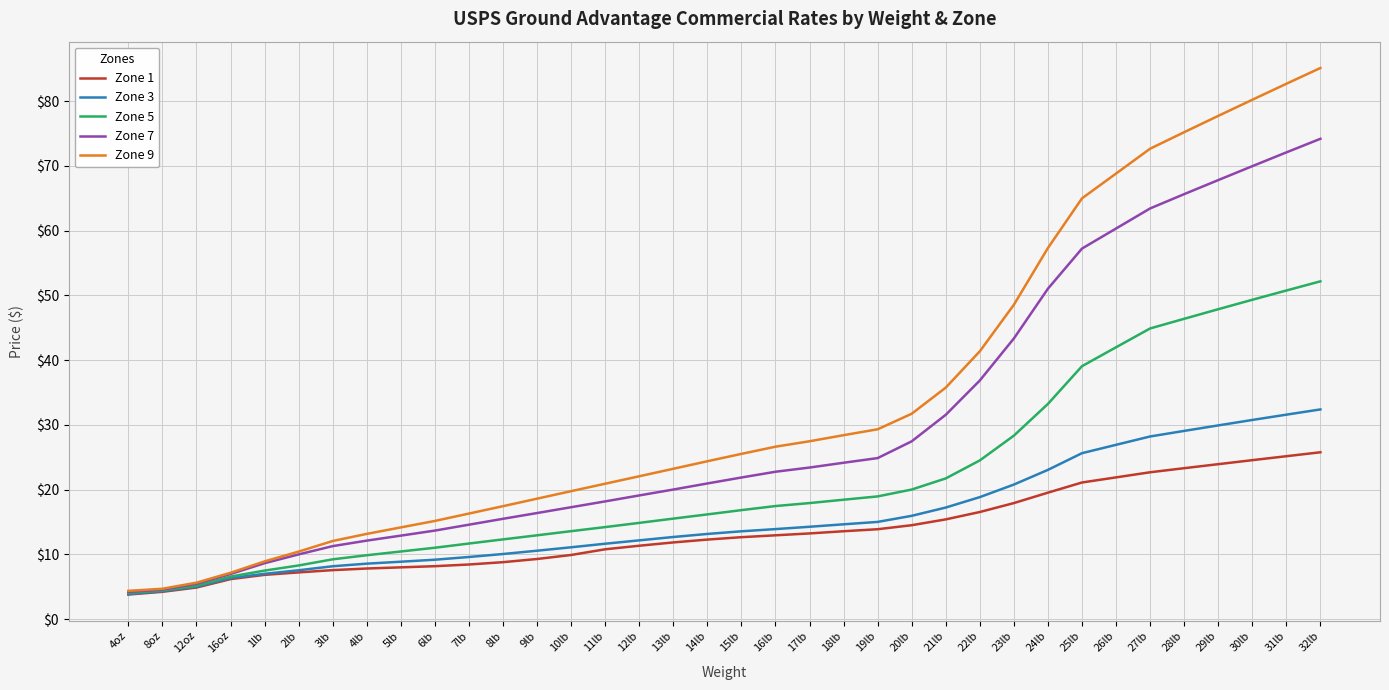

What is the maximum value for Zone 5?

52.2